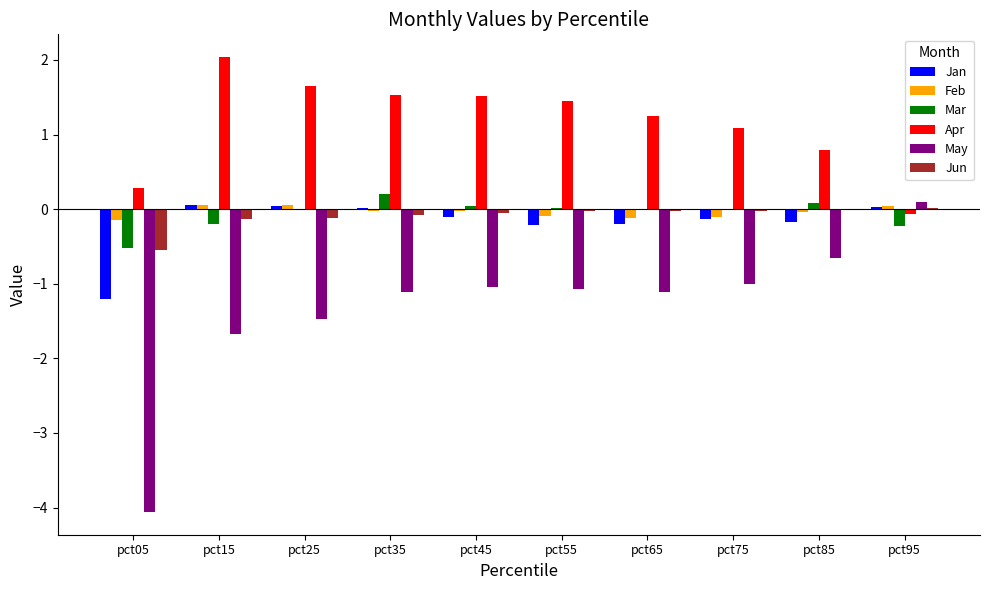

Does the chart contain stacked bars?

No